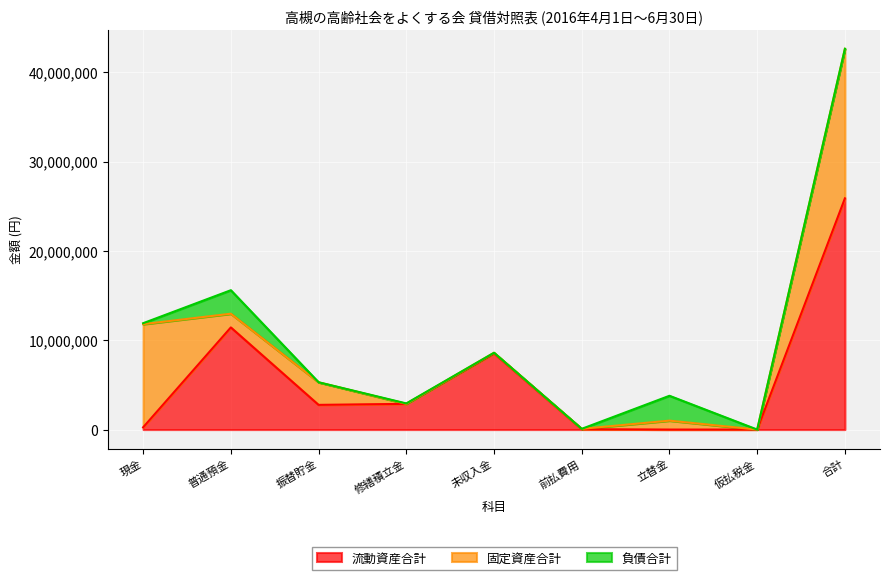

Between 仮払税金 and 普通預金, which is larger?

普通預金